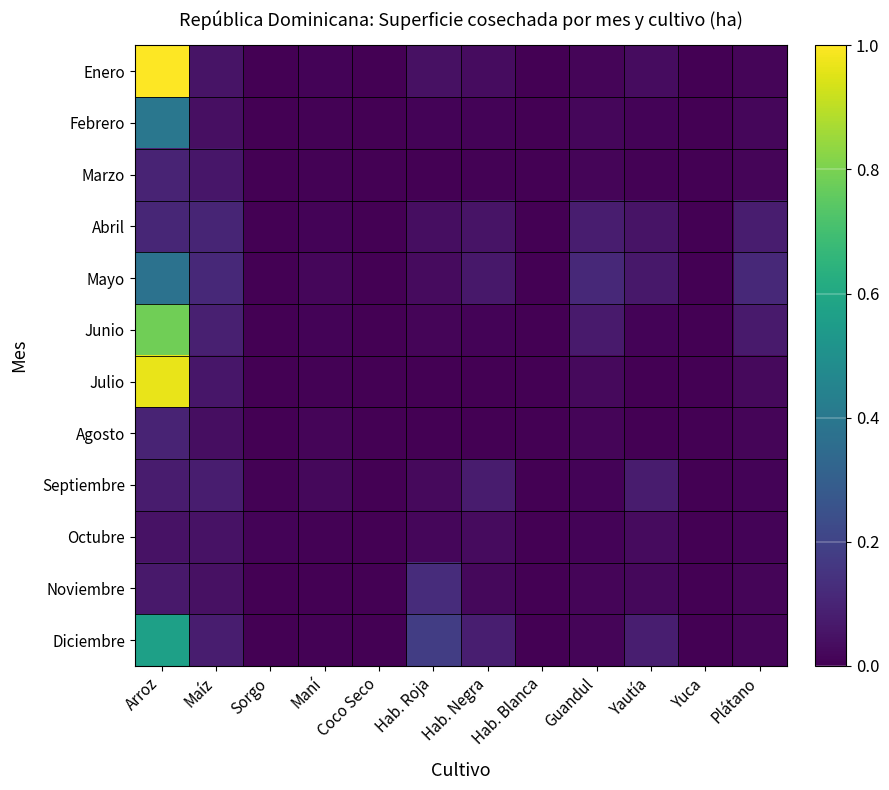

Rank the series by their maximum value, from highest to lowest.

Enero, Julio, Junio, Diciembre, Febrero, Mayo, Noviembre, Abril, Agosto, Marzo, Septiembre, Octubre